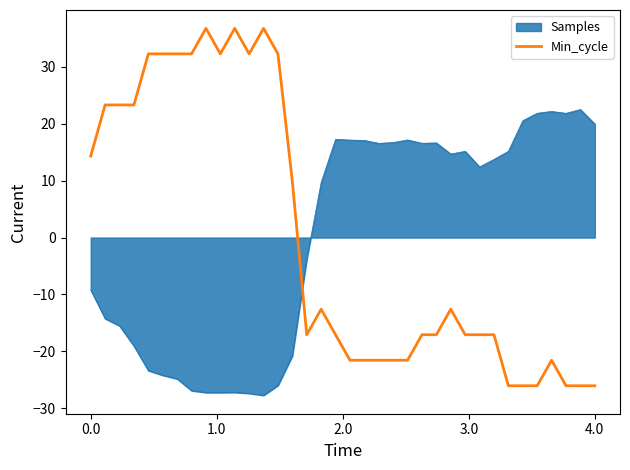

What is the minimum value for Min_cycle?

-26.0